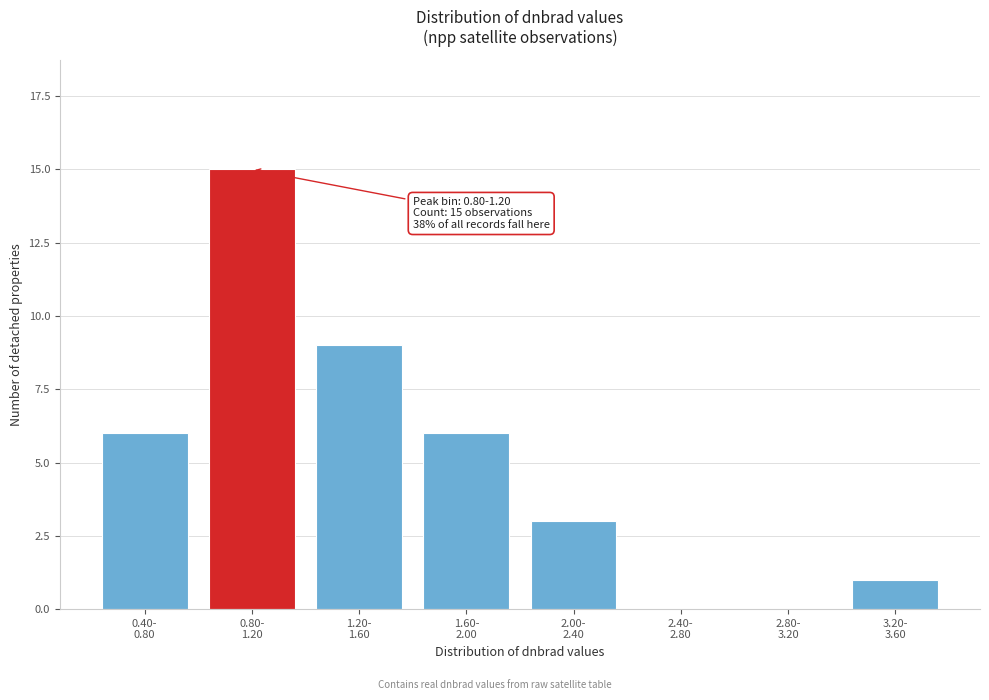

What is the greatest value displayed?

15